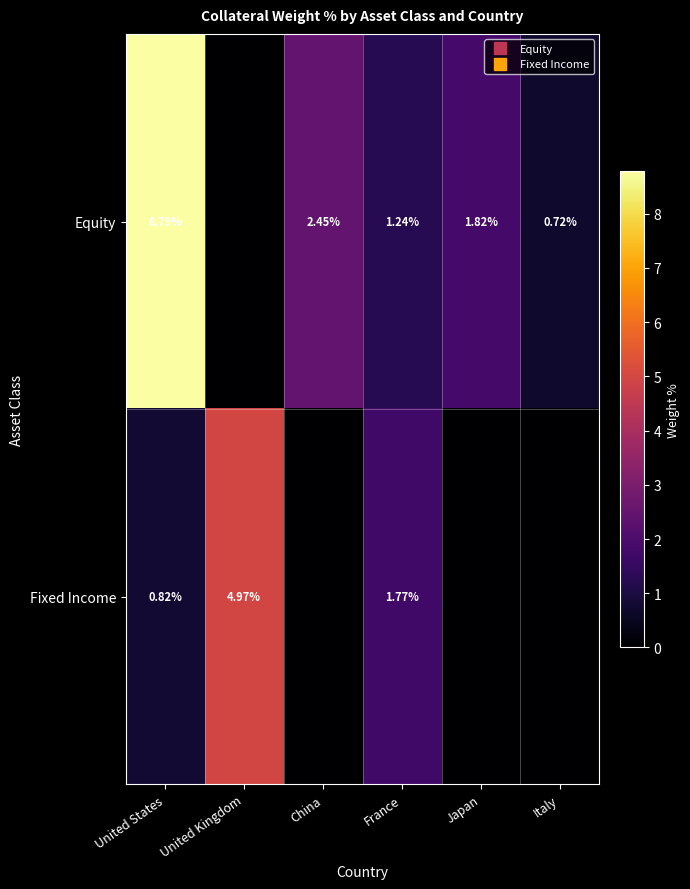

What is the average value of the Fixed Income series?

1.3